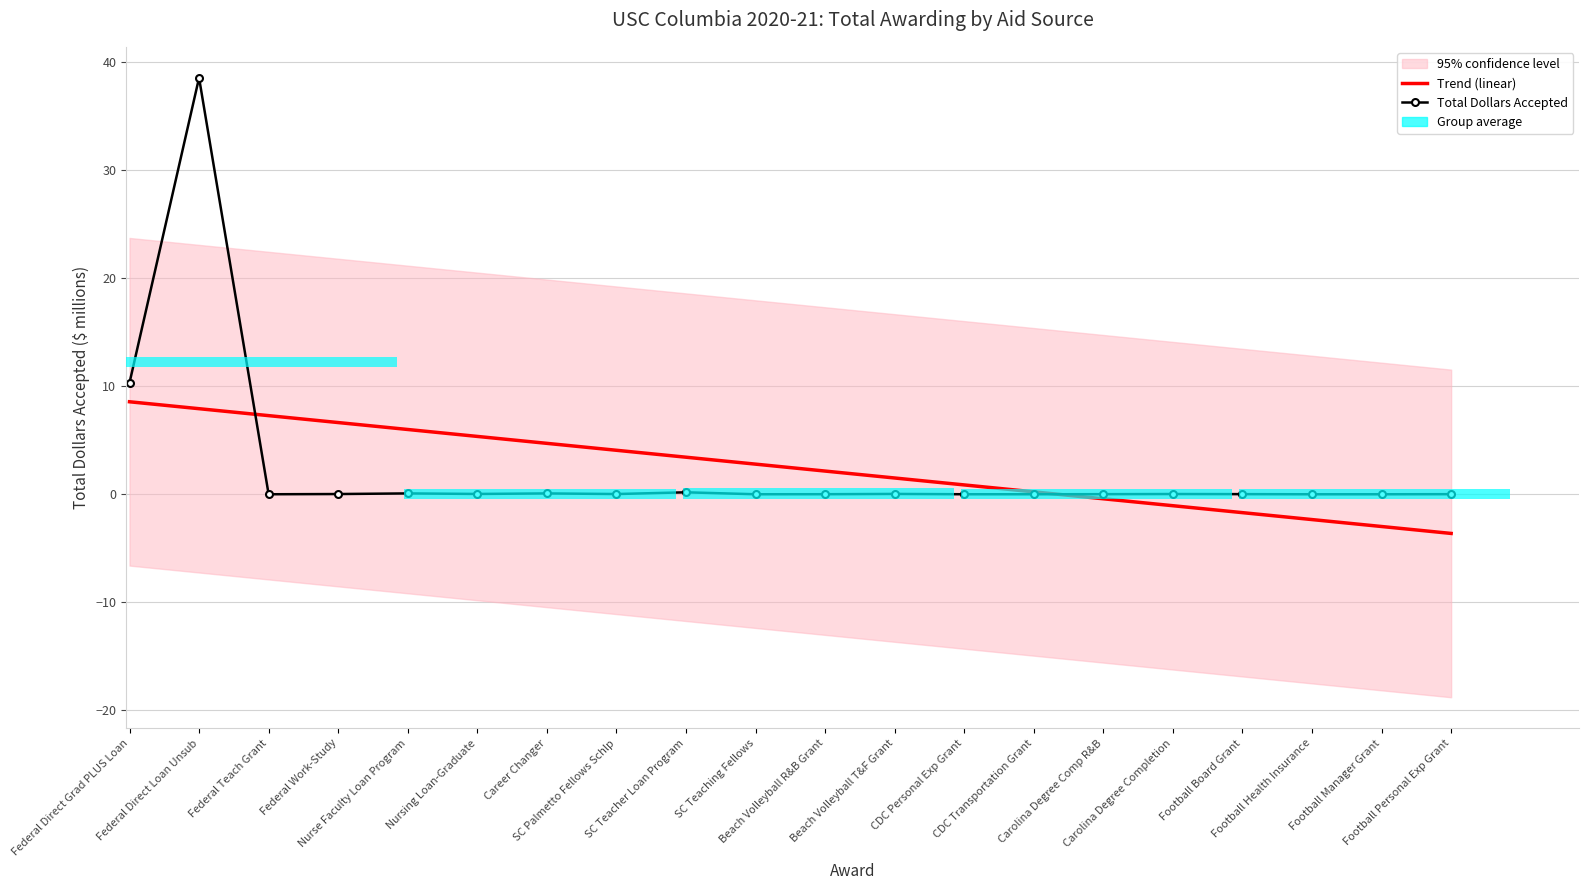

What is the difference between the second highest and minimum values in the Total Dollars Accepted series?

10.3